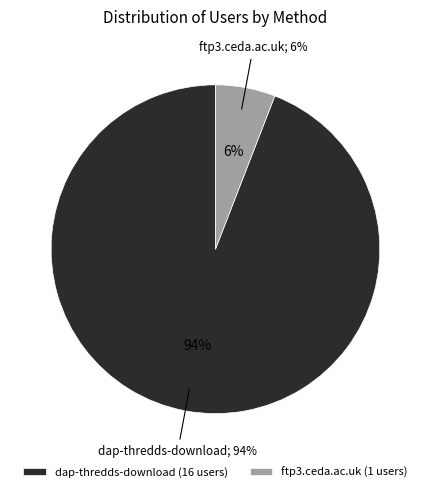

The dap-thredds-download slice represents 94% of the pie. True or false?

True